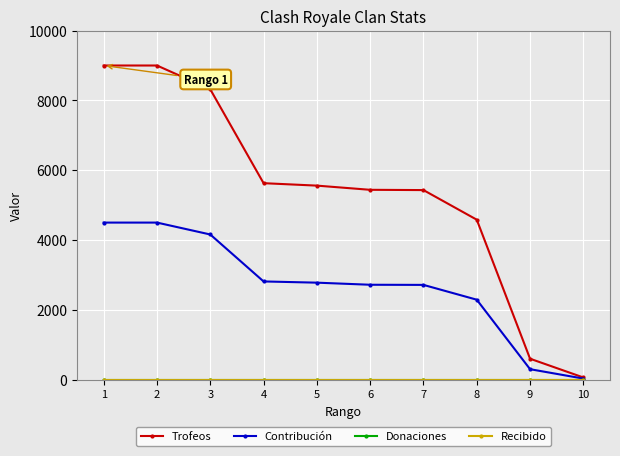

Does the chart have visible grid lines?

Yes